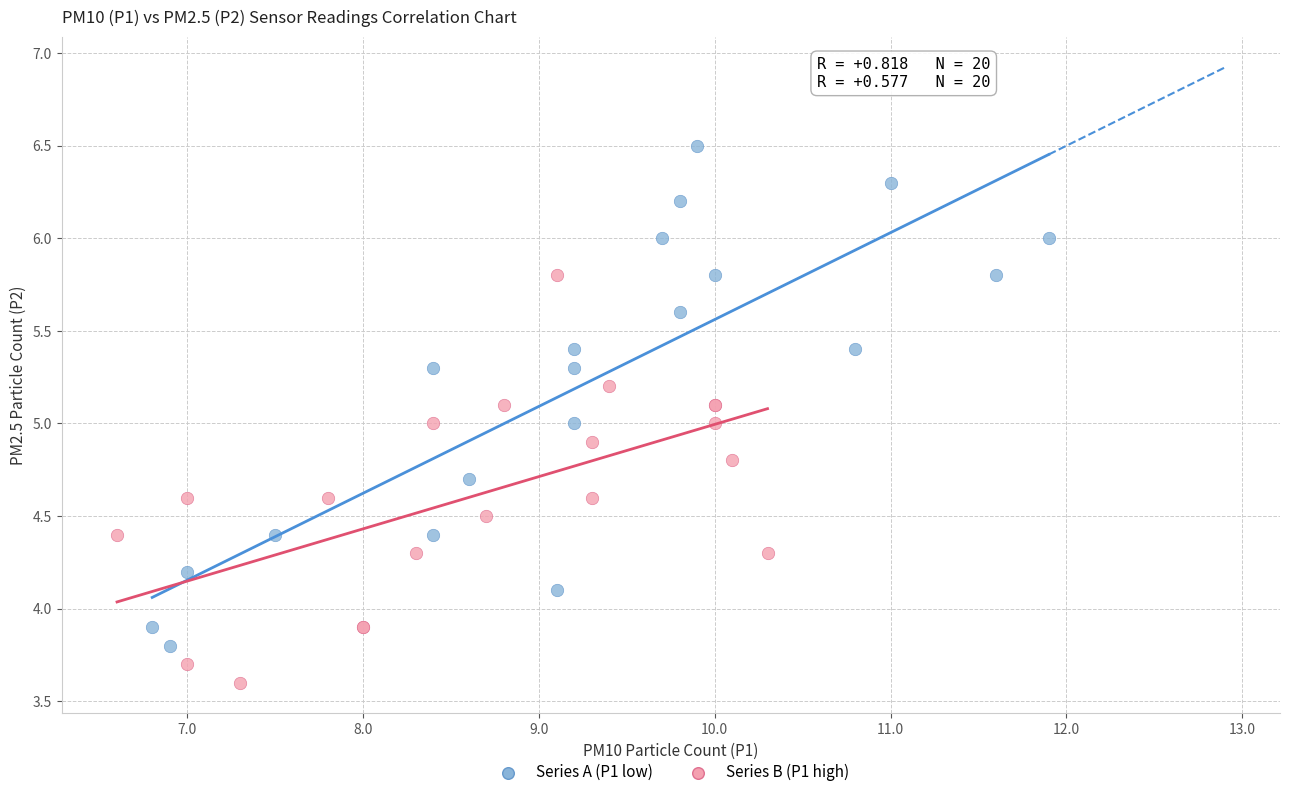

Which series has the widest spread of Y values?

Series A (P1 low)